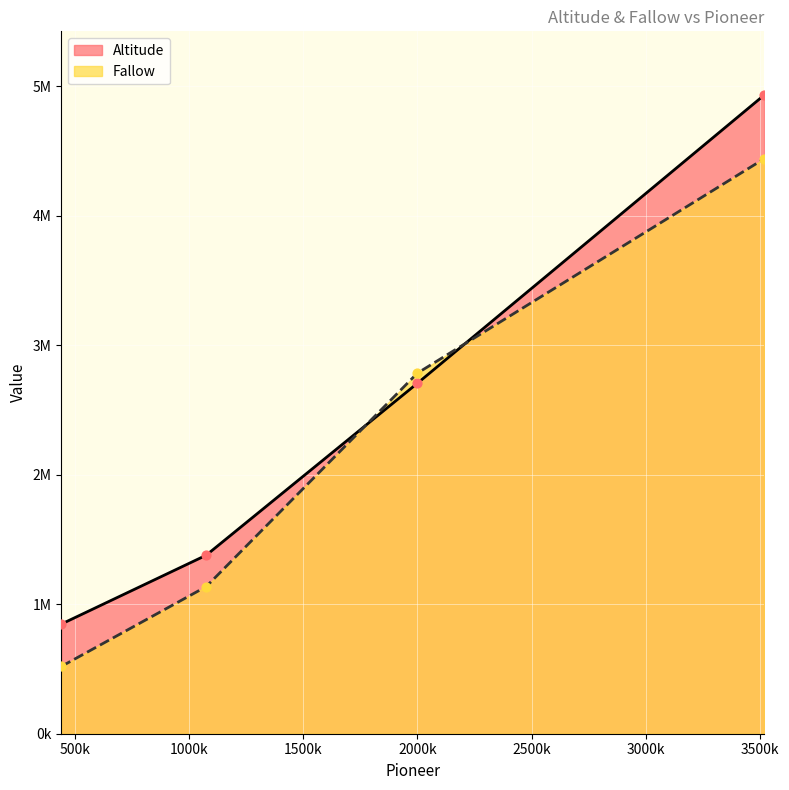

What are all the series names shown in the legend?

Altitude, Fallow